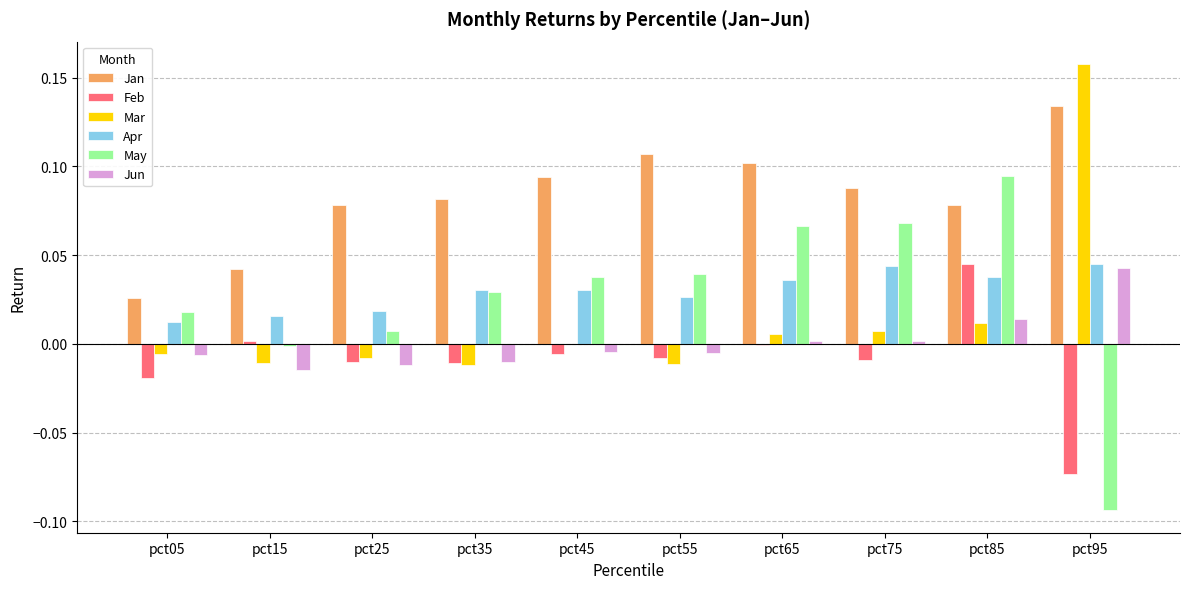

At which category does the chart reach its peak across all series?

pct95